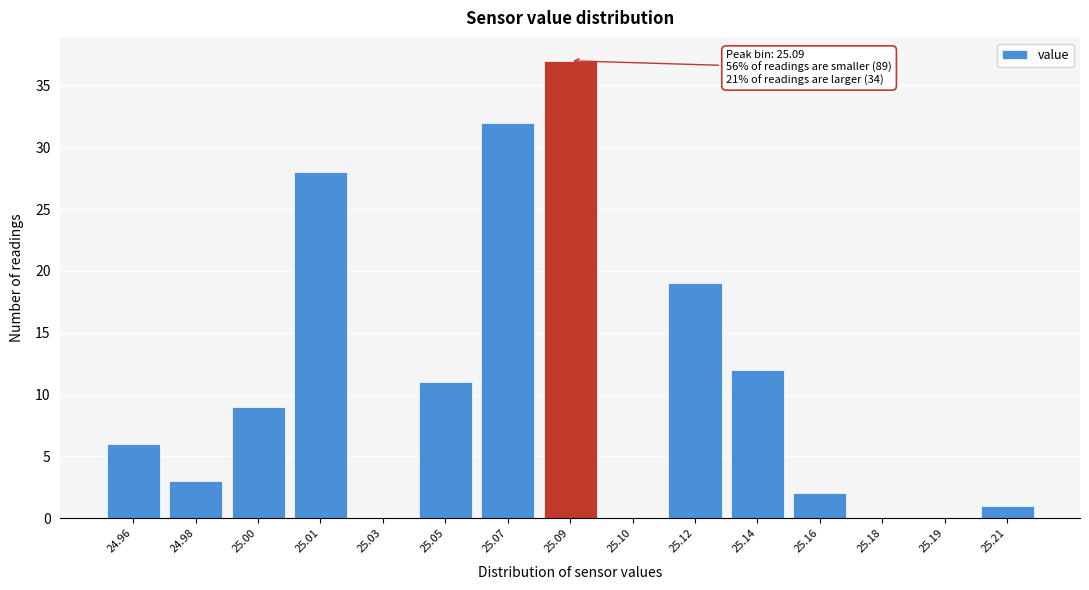

Reading right to left, list all the values displayed in this chart.

25.21=1	25.19=0	25.18=0	25.16=2	25.14=12	25.12=19	25.10=0	25.09=37	25.07=32	25.05=11	25.03=0	25.01=28	25.00=9	24.98=3	24.96=6